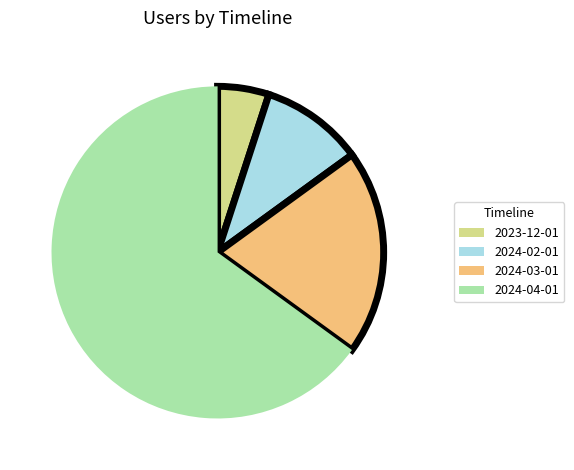

Which category has the biggest portion of the pie?

2024-04-01